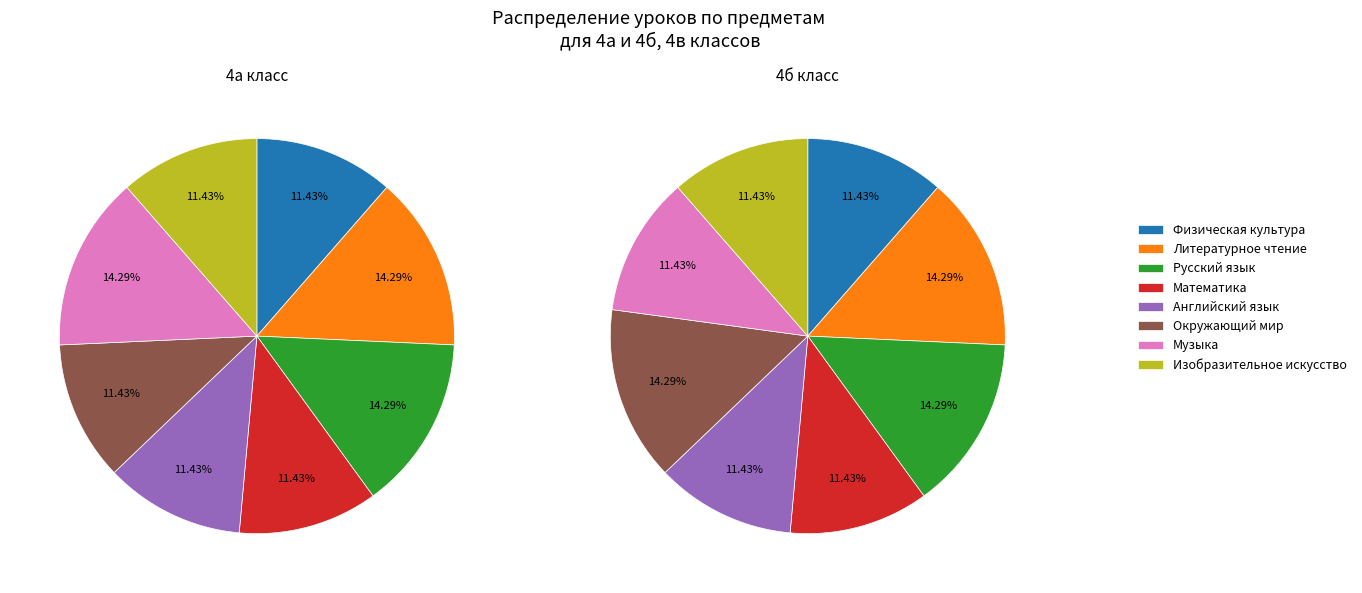

What is the total percentage of Физическая культура and Музыка?

25.7%